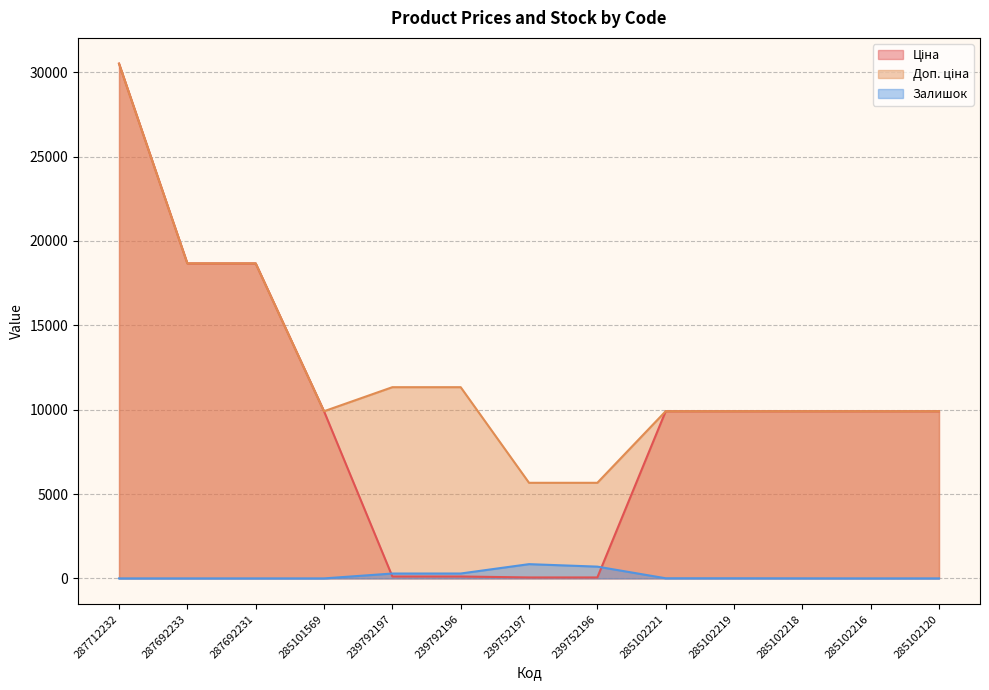

What is the sum of all Ціна values?

127646.3